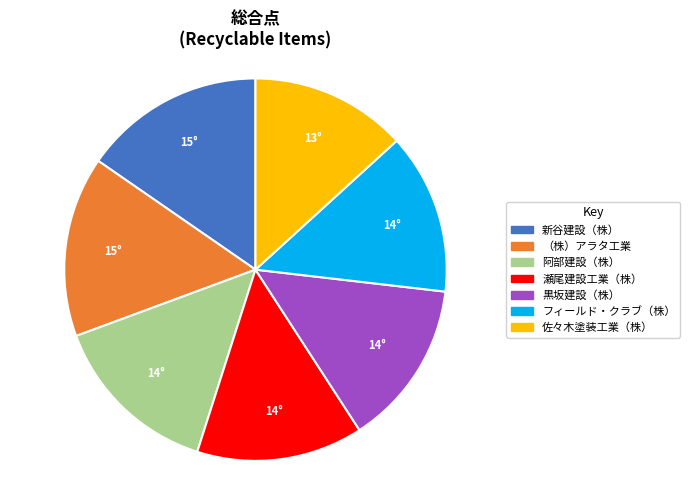

Is it true that フィールド・クラブ（株） is 5% of the pie?

False